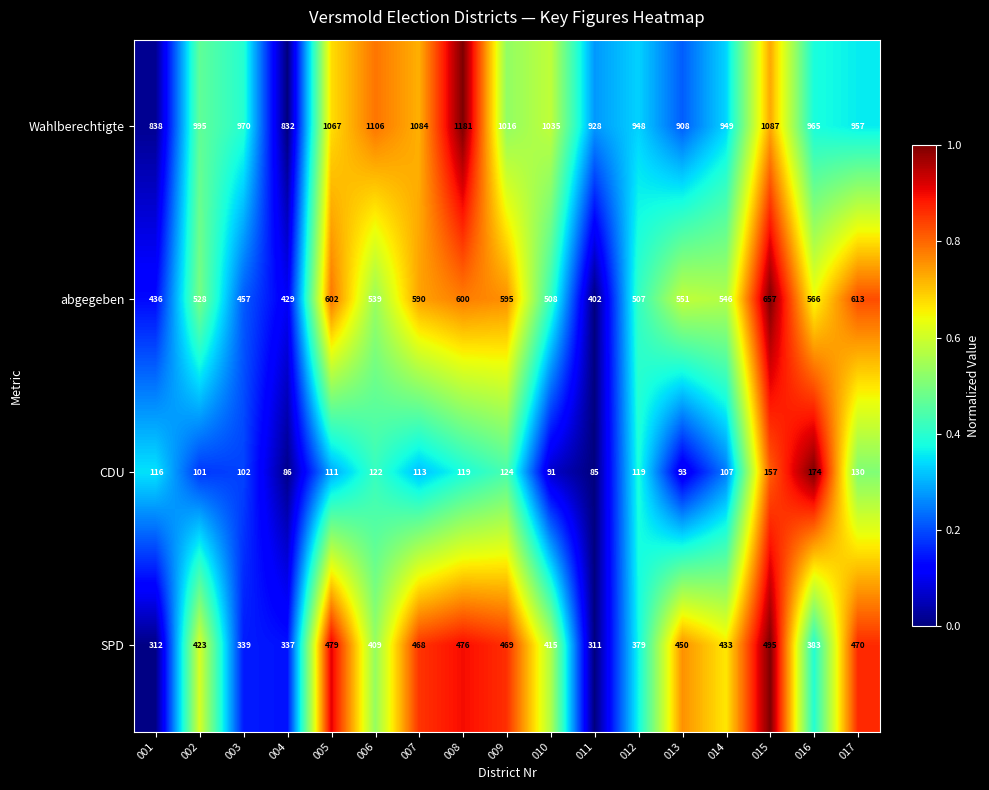

Is it true that CDU equals 86 at 004?

True